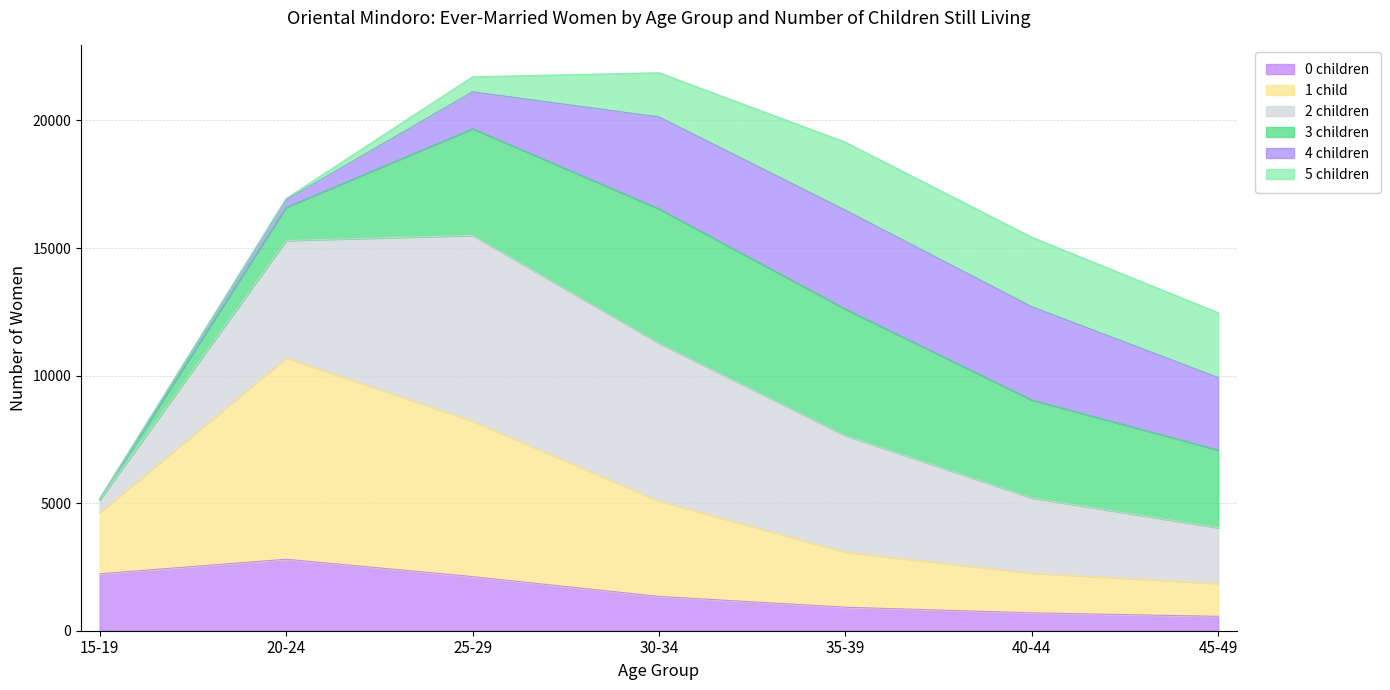

At which label does 0 children reach its peak?

20-24